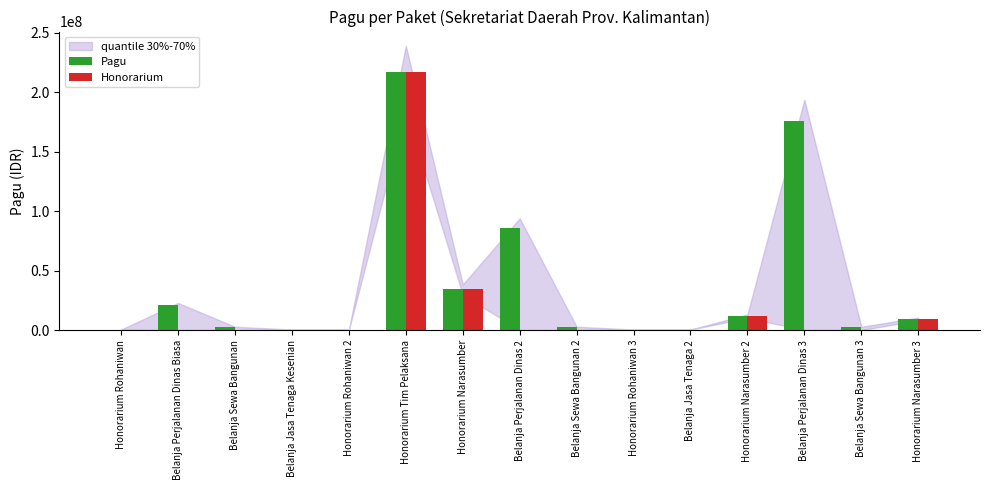

What is the sum of the Pagu values at Belanja Sewa Bangunan 3 and Belanja Perjalanan Dinas 2?

87866000